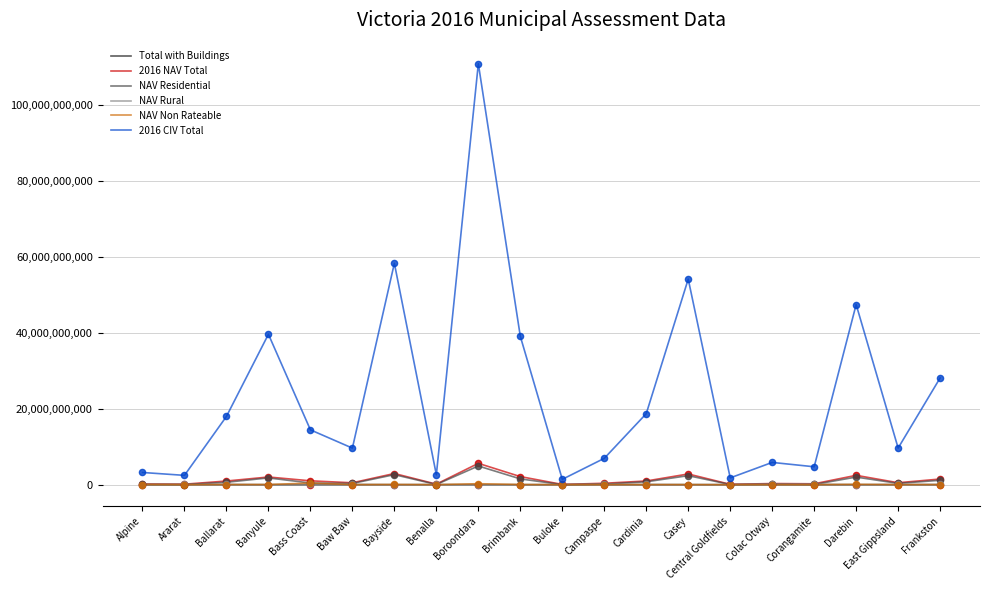

At which category does the chart reach its peak across all series?

Boroondara